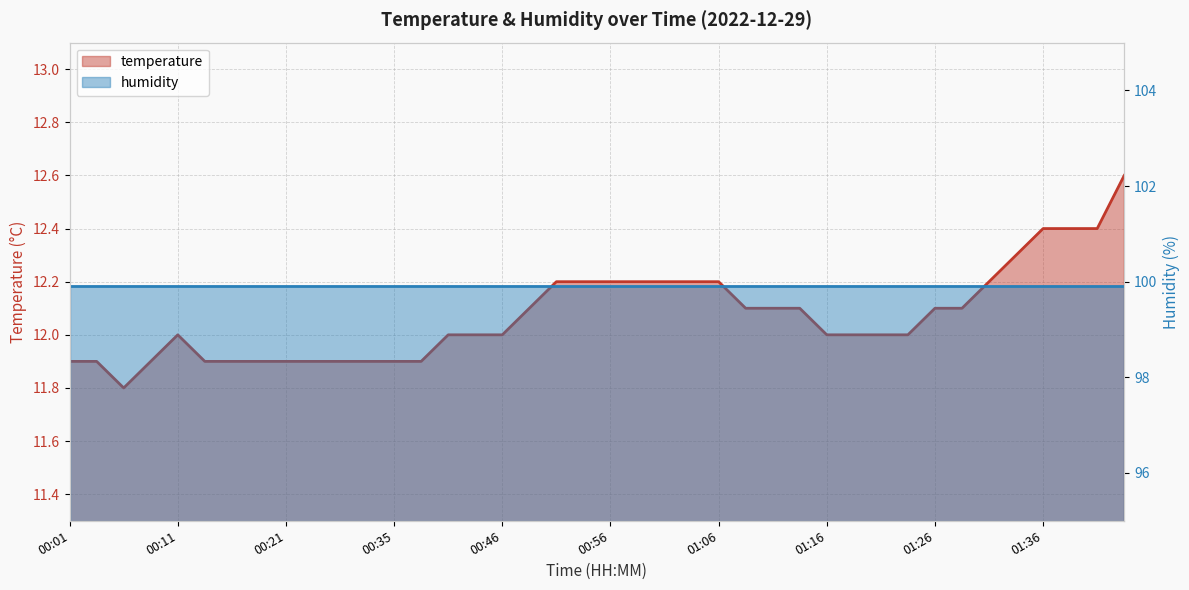

What is the change in value from 00:53 to 01:40?

+0.2